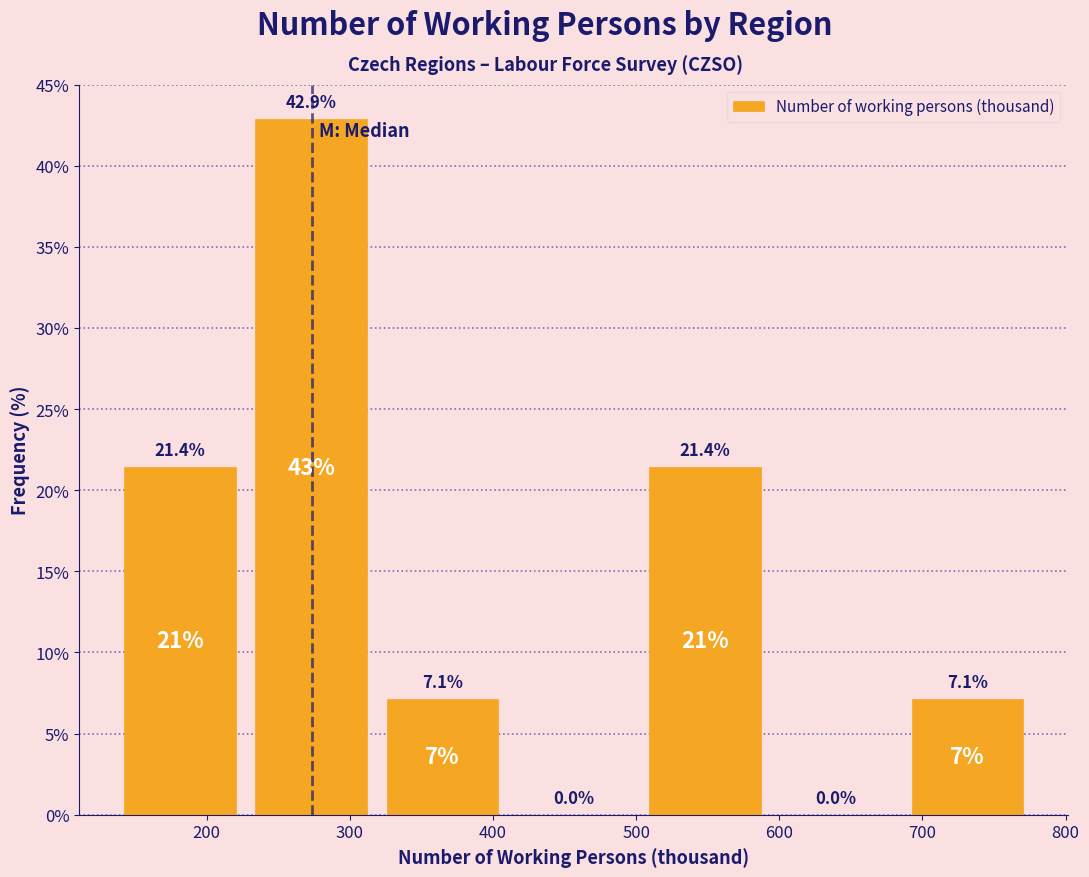

Reading left to right, list every bar in this chart as the range it spans on the x-axis followed by its height. The bar edges are not printed on the chart, so give them approximately, as read against the axis.

140 to 230: 21.4
230 to 320: 42.9
320 to 410: 7.1
410 to 500: 0.0
500 to 590: 21.4
590 to 690: 0.0
690 to 780: 7.1